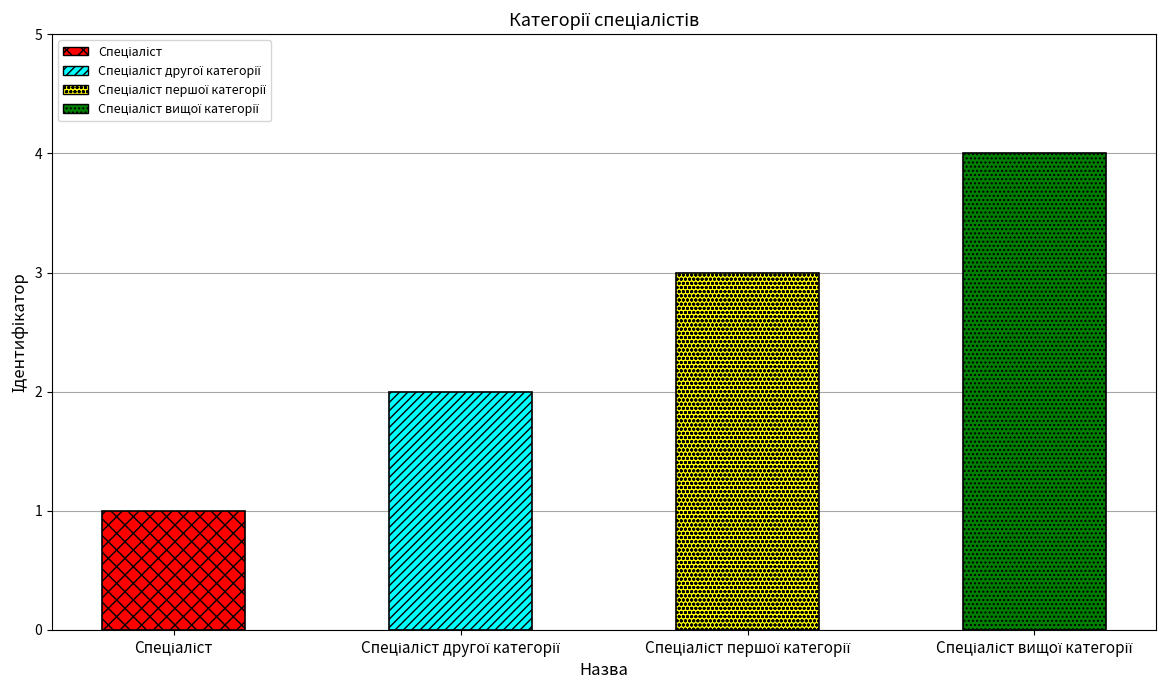

What is the average value?

2